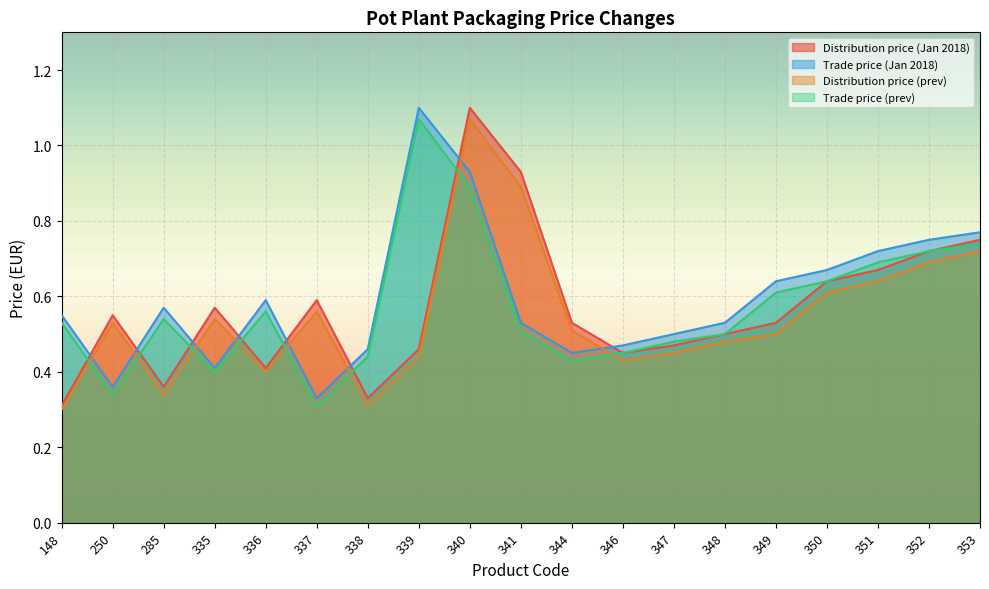

Which series ends up on top after the final intersection of Distribution price (Jan 2018) and Trade price (Jan 2018)?

Trade price (Jan 2018)